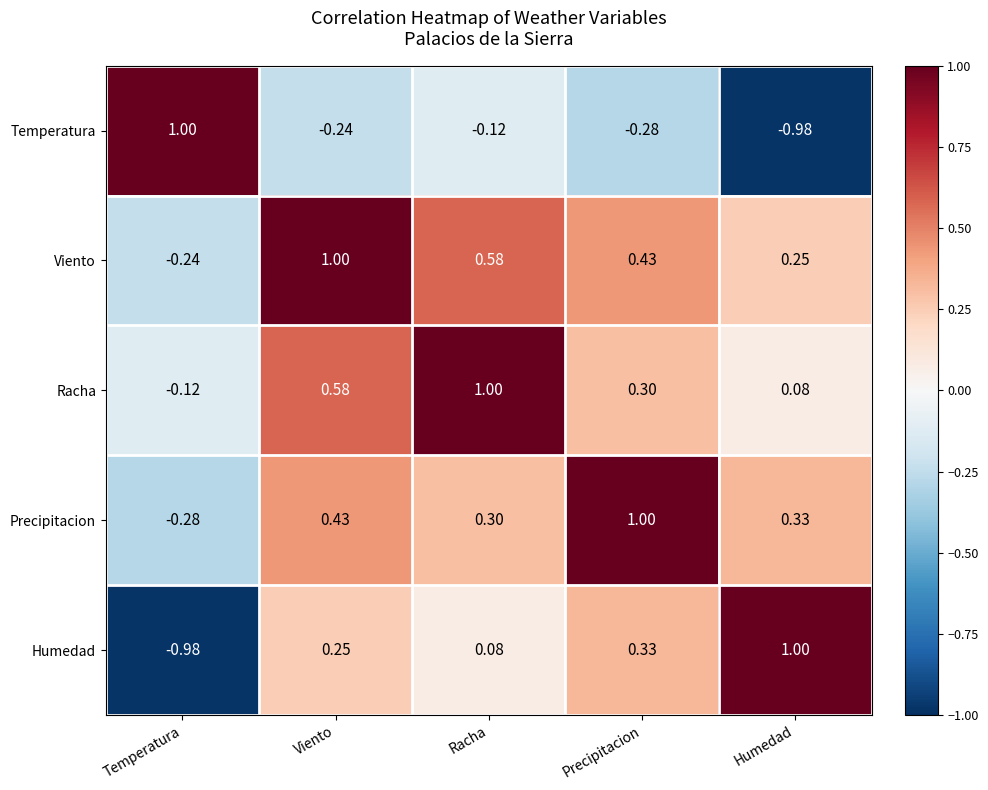

Where does the Humedad series first go above 0?

Viento